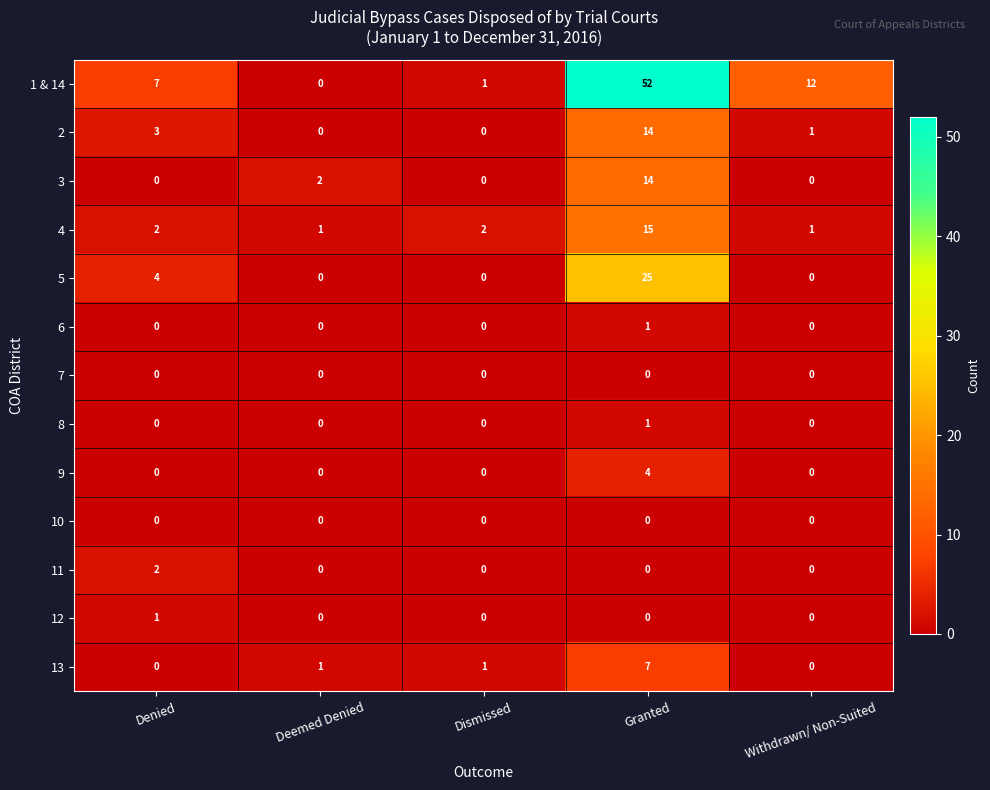

The 9 series shows 3 at Granted. True or false?

False